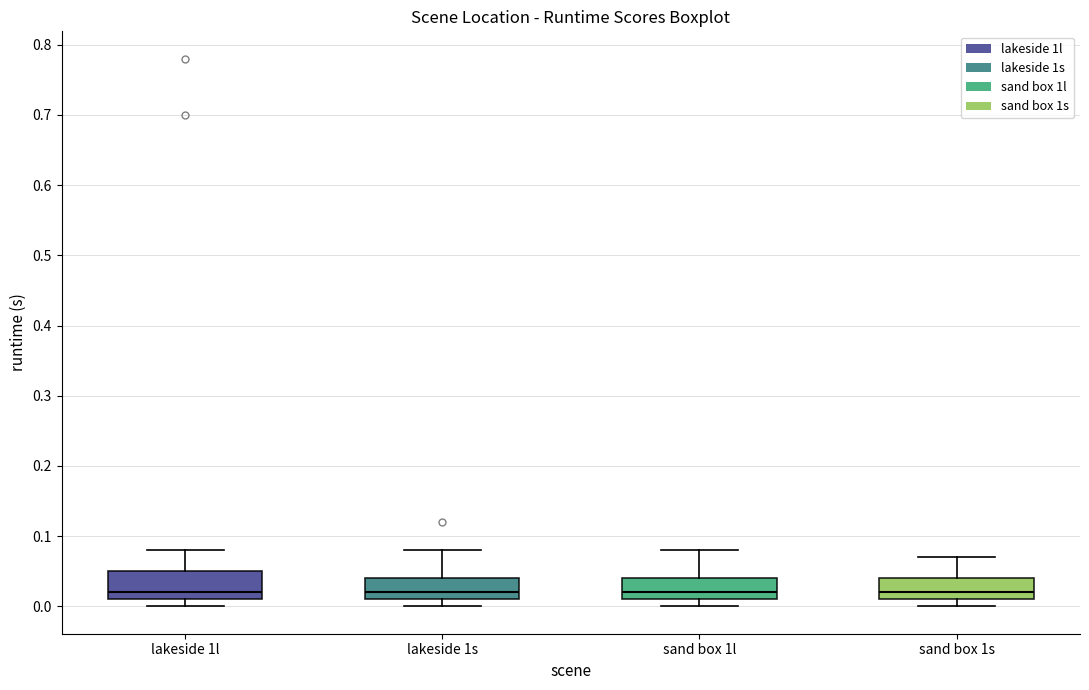

Where does the median line of the box for lakeside 1s sit on the y-axis? The values are not printed on the chart, so give them approximately, as read against the axis.

0.02